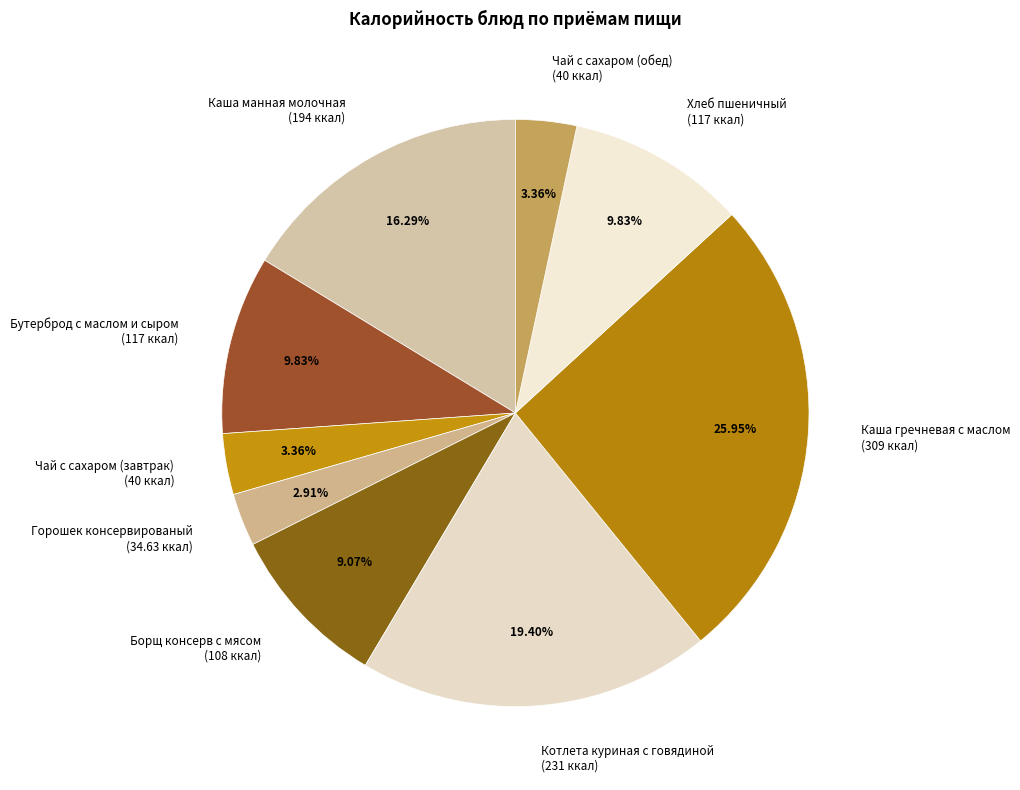

To the nearest percent, what is the difference between the largest and smallest slice percentages?

23%